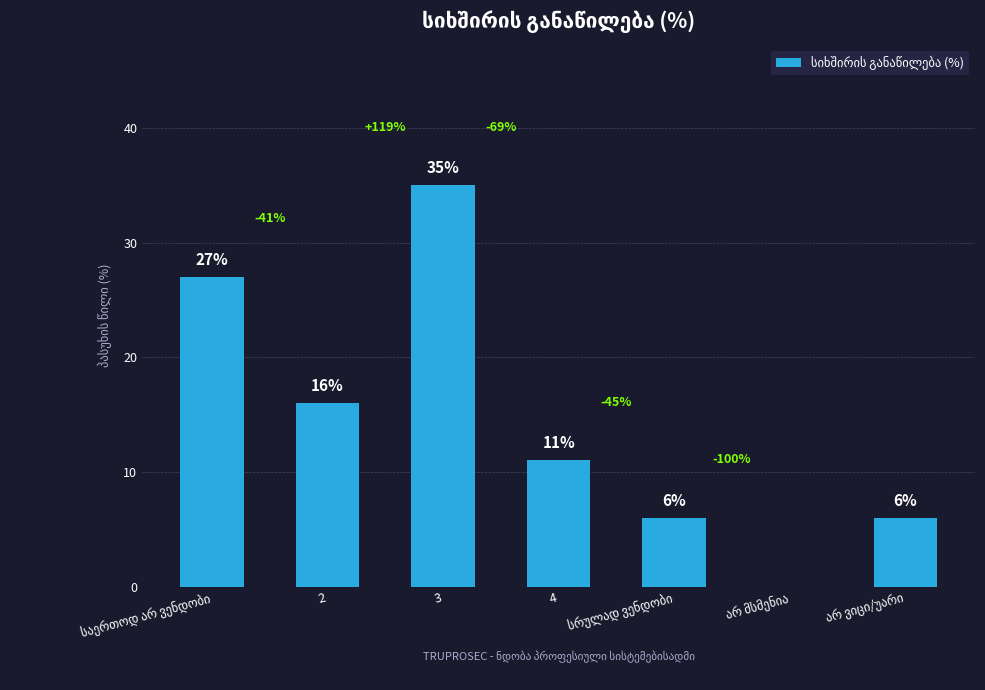

The value at 2 is 27. True or false?

False